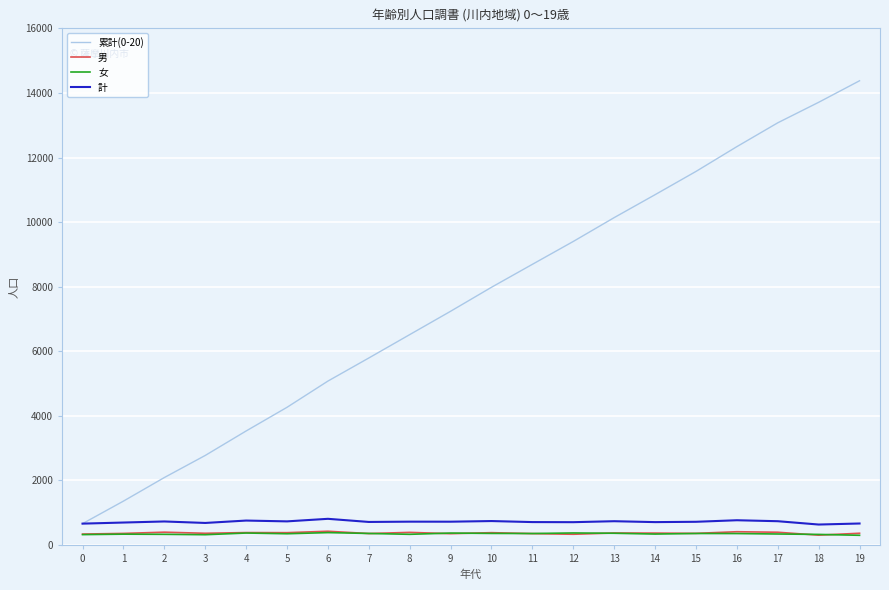

What is the maximum value shown in the chart?

14377